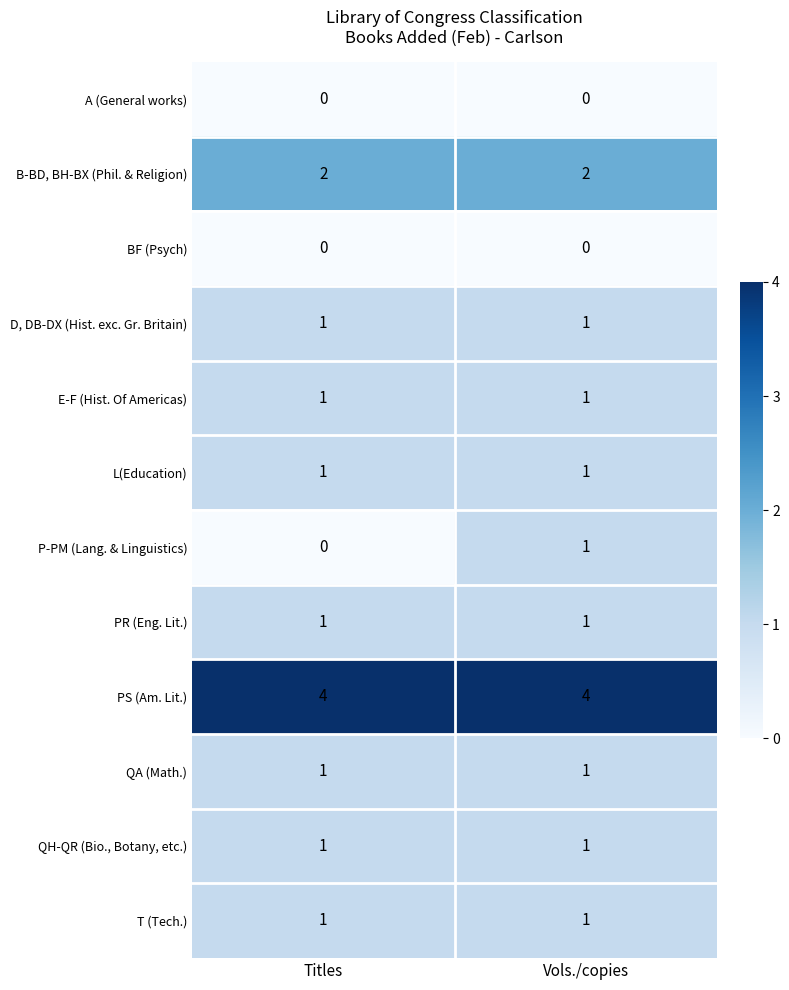

List the labels in order of P-PM (Lang. & Linguistics) value, smallest first.

Titles, Vols./copies